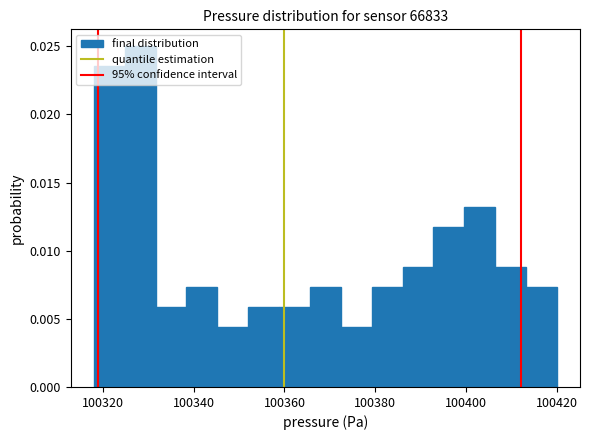

Read against the x-axis, roughly where is the centre of the tallest bar?

100328